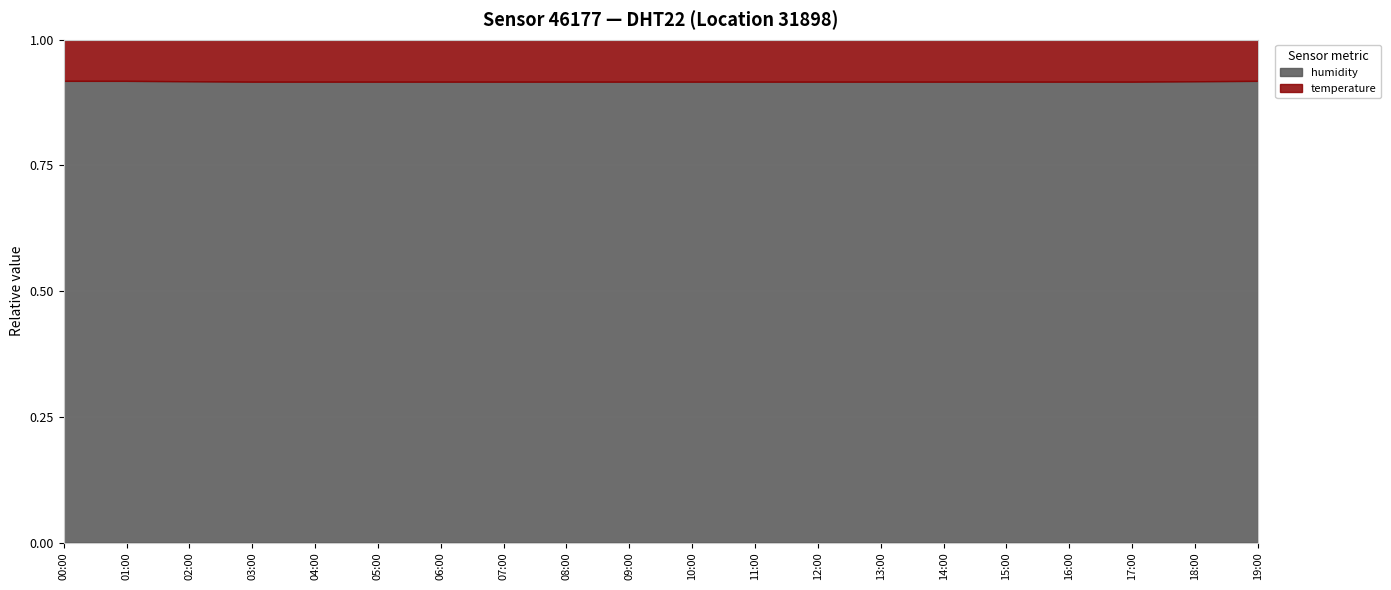

At which category is the sum across all series the highest?

03:00